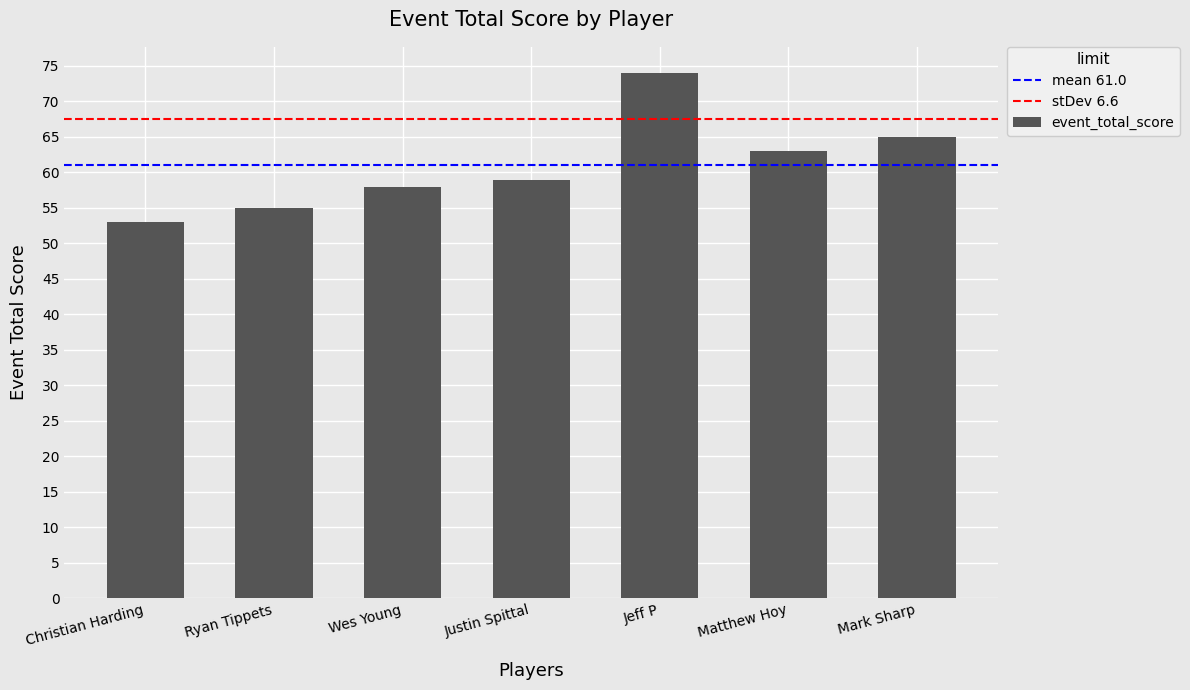

What is the label of the 5th bar from the right?

Wes Young